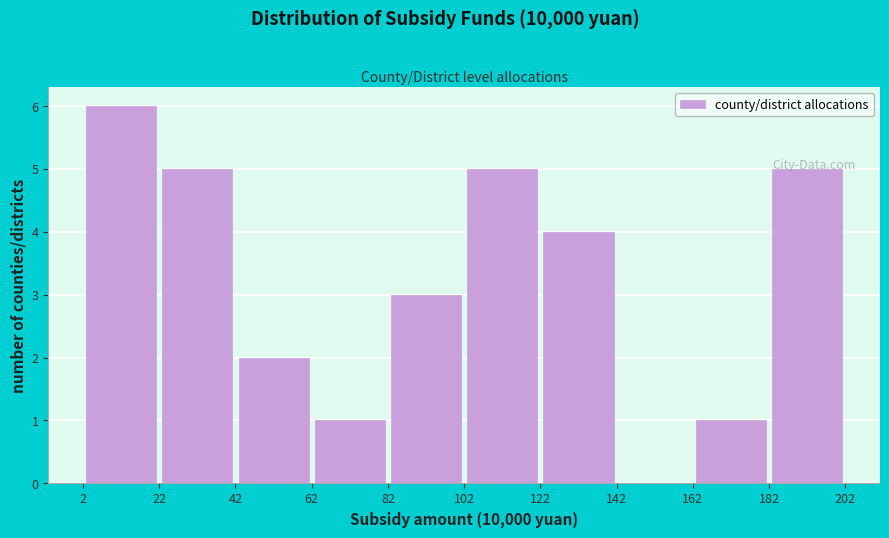

Which range on the x-axis has the tallest bar?

2 to 22